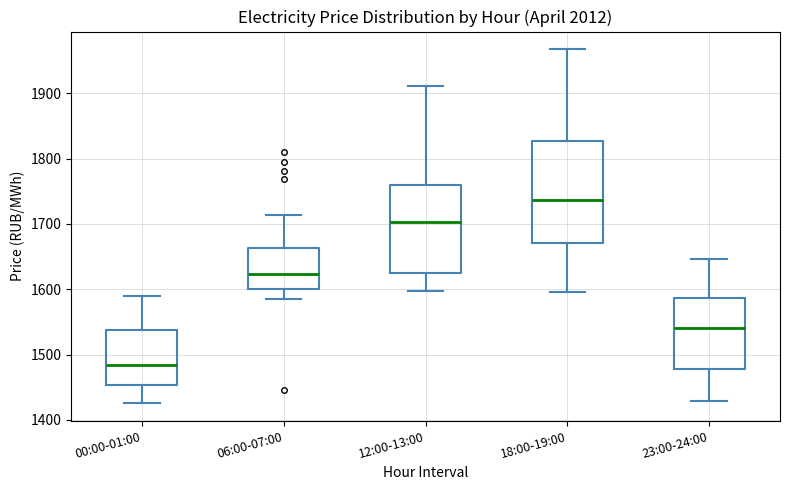

Which box is the tallest, from its lower edge to its upper edge?

18:00-19:00